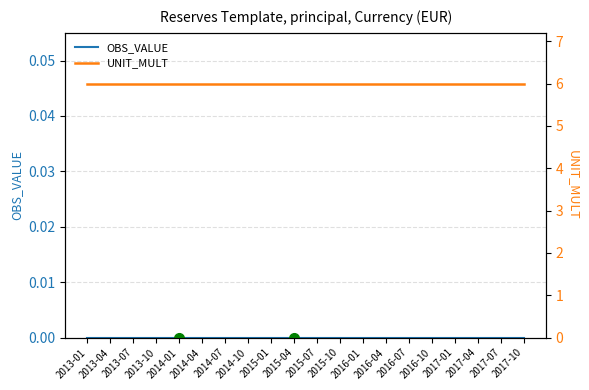

List the series in order of their peak value, lowest first.

OBS_VALUE, UNIT_MULT